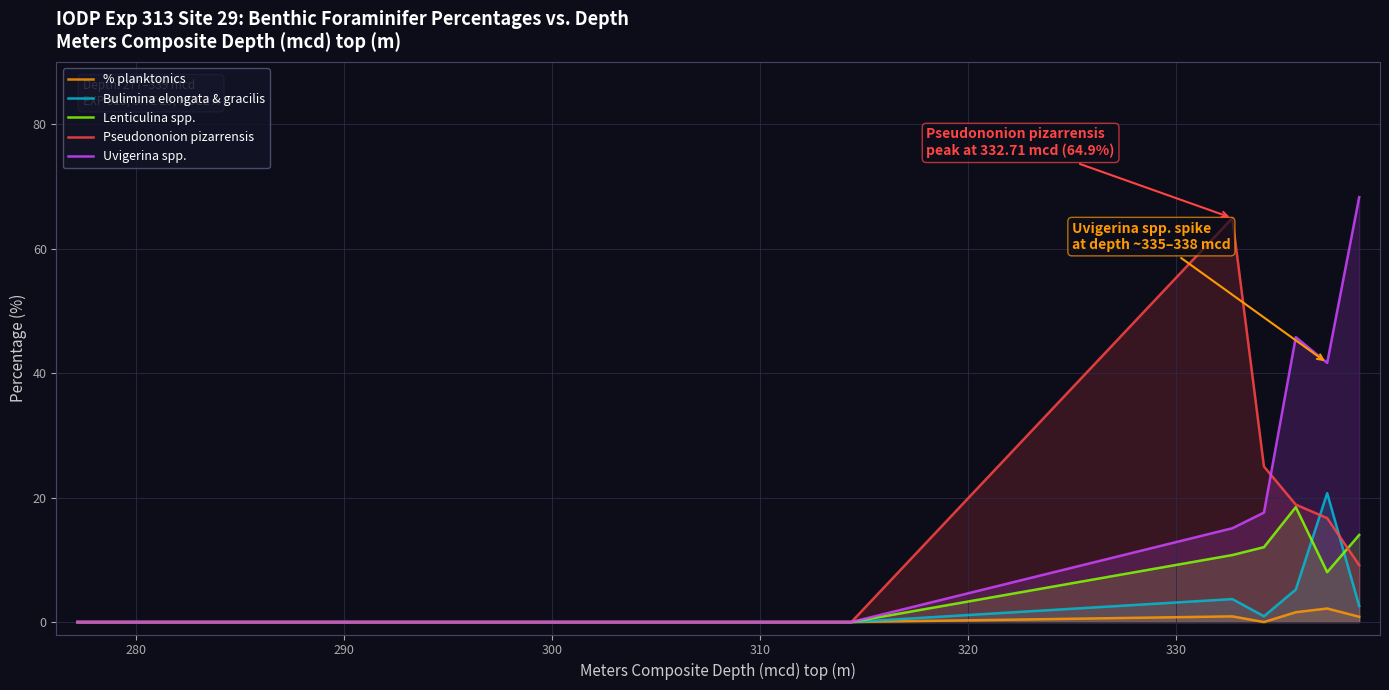

What are all the series names shown in the legend?

% planktonics, Bulimina elongata & gracilis, Lenticulina spp., Pseudononion pizarrensis, Uvigerina spp.